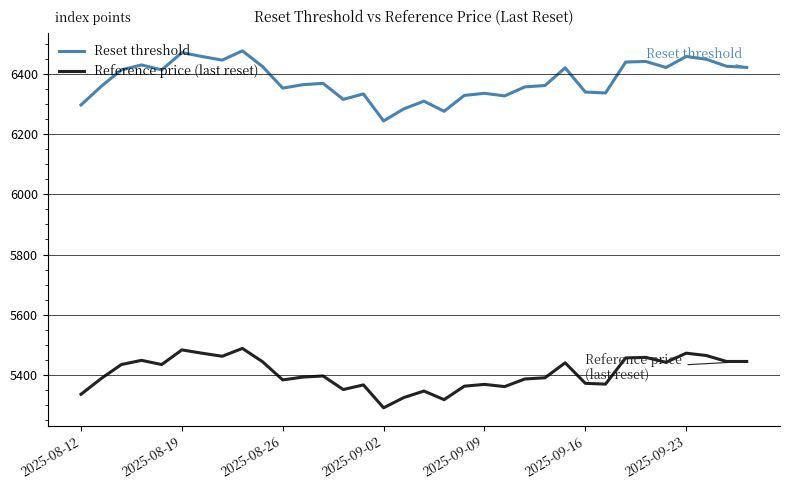

List the series in order of their peak value, lowest first.

Reference price (last reset), Reset threshold